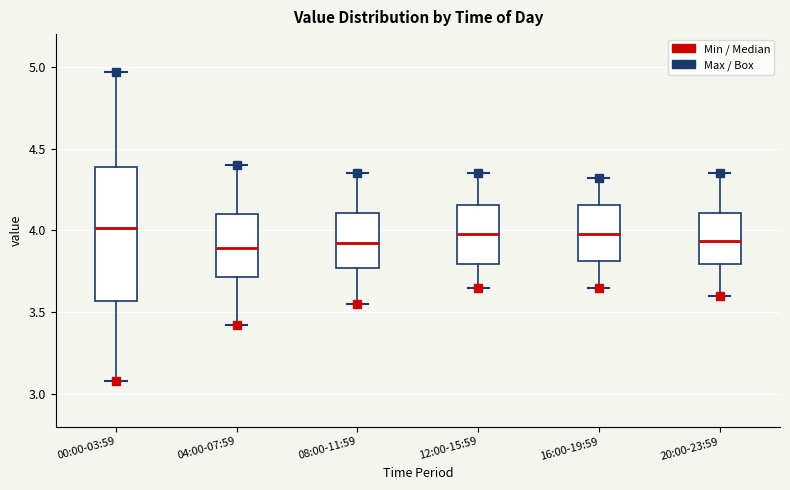

Where does the lower whisker of the box for 00:00-03:59 end on the y-axis? The values are not printed on the chart, so give them approximately, as read against the axis.

3.10